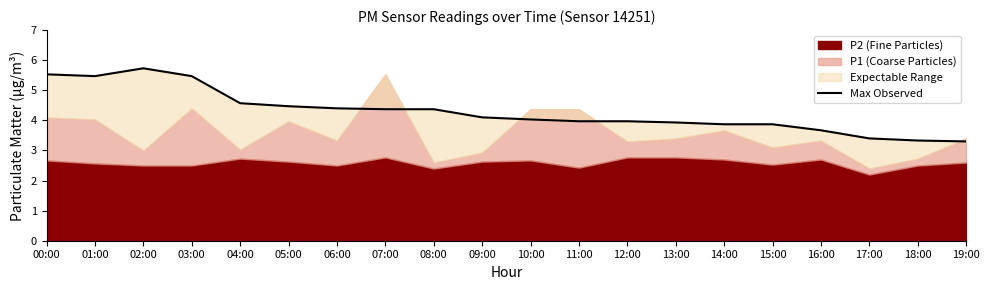

The chart shows a value of 2.0 at 01:00. True or false?

False